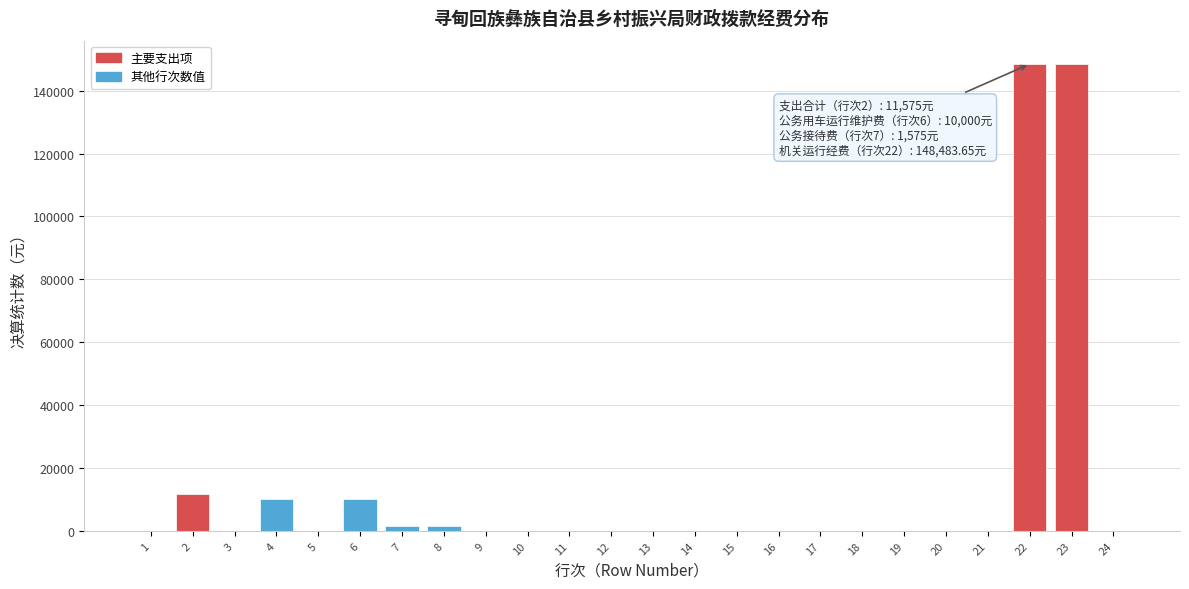

Is it true that the value at 5 is 0.0?

True